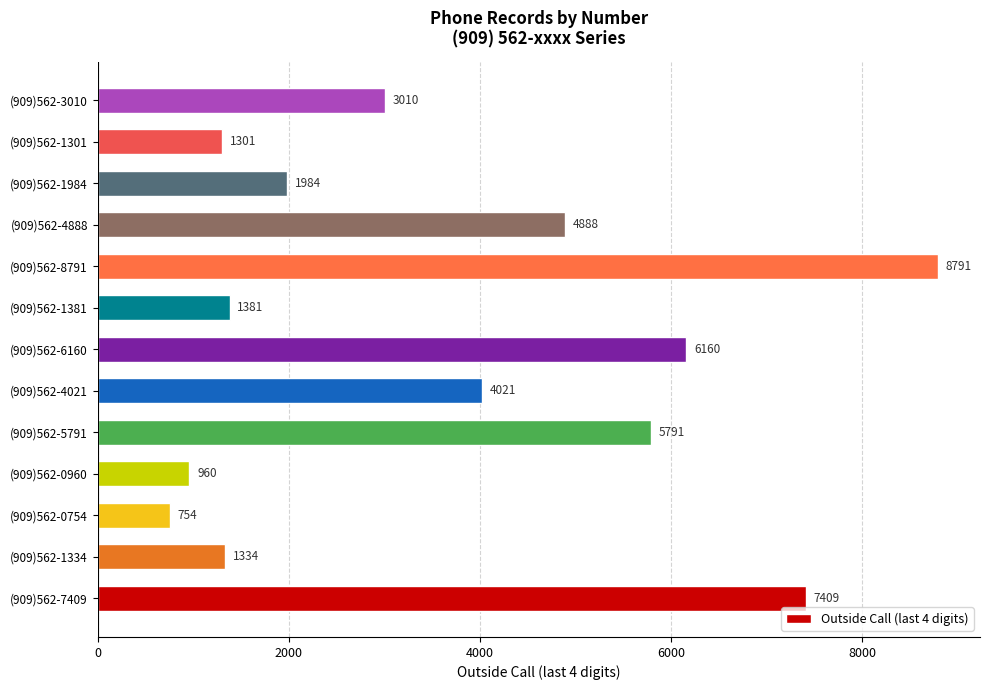

The chart shows a value of 7409 at (909)562-7409. True or false?

True